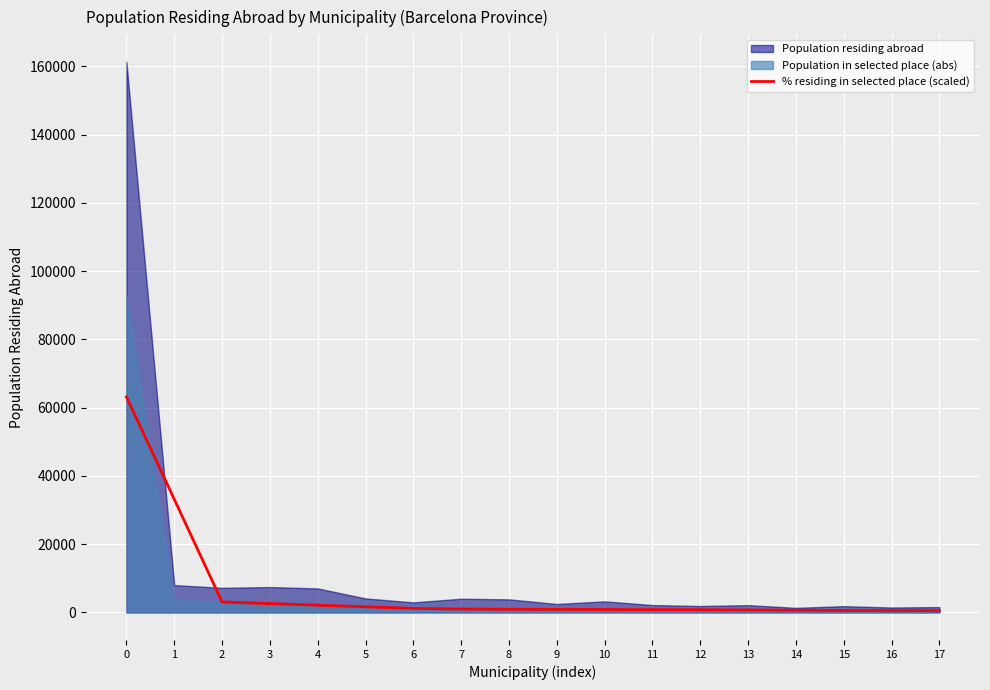

At which label is the value closest to 31838?

1